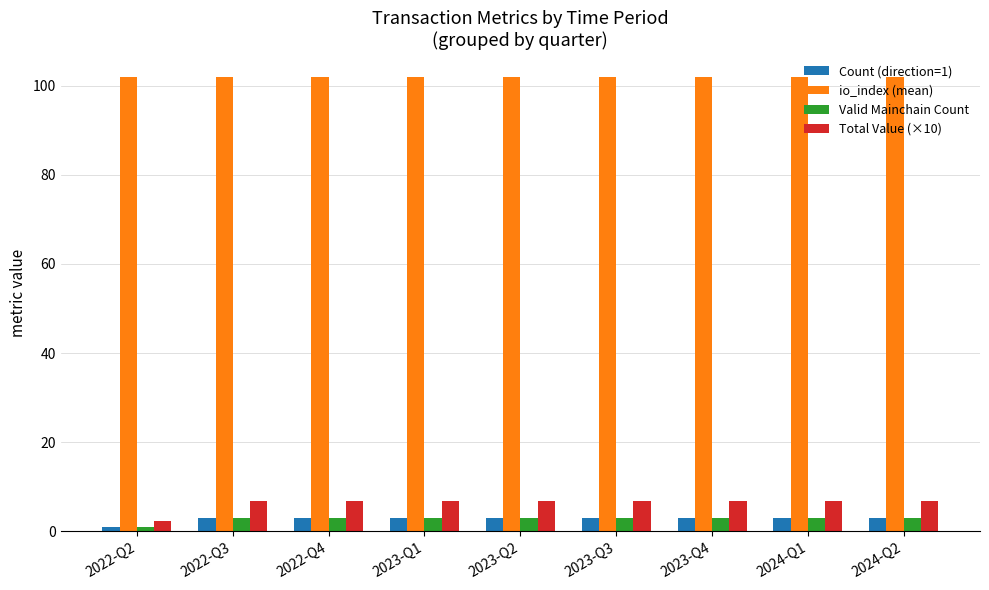

Are the bars horizontal?

No